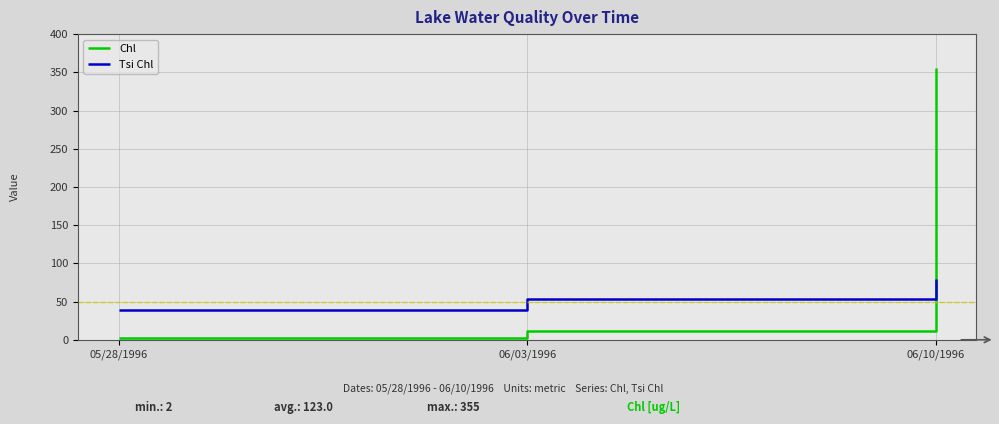

Which series changed the most between 05/28/1996 and 06/10/1996?

Chl